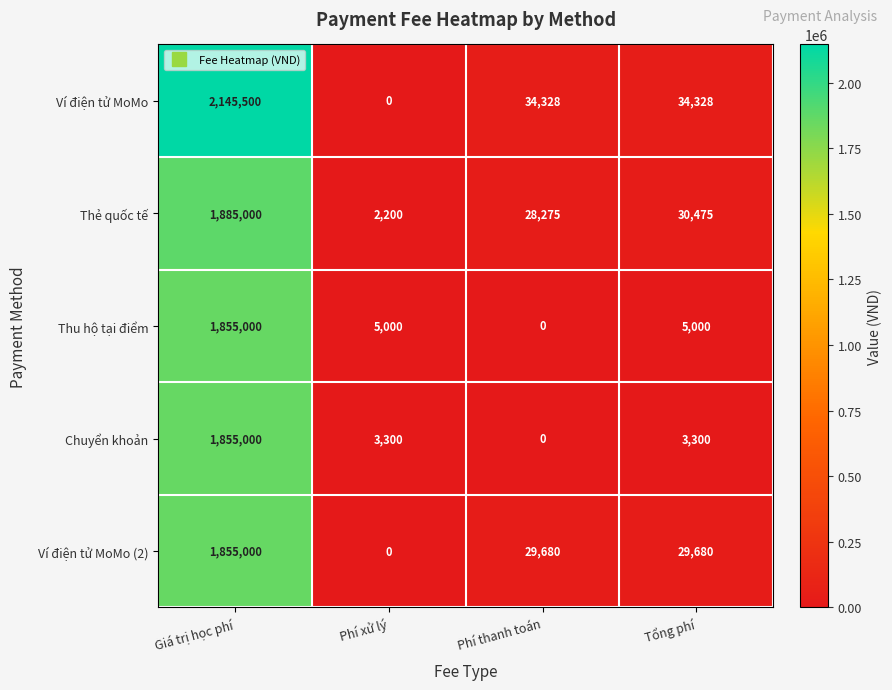

Which category has the lowest value in the Chuyển khoản series?

Phí thanh toán